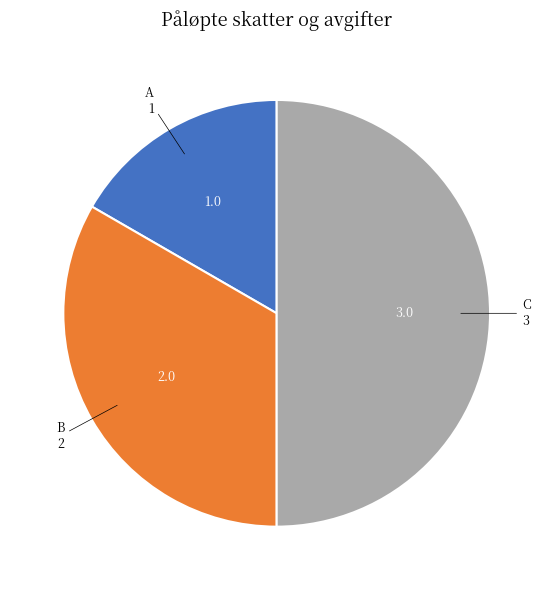

Which category has the smallest portion of the pie?

A